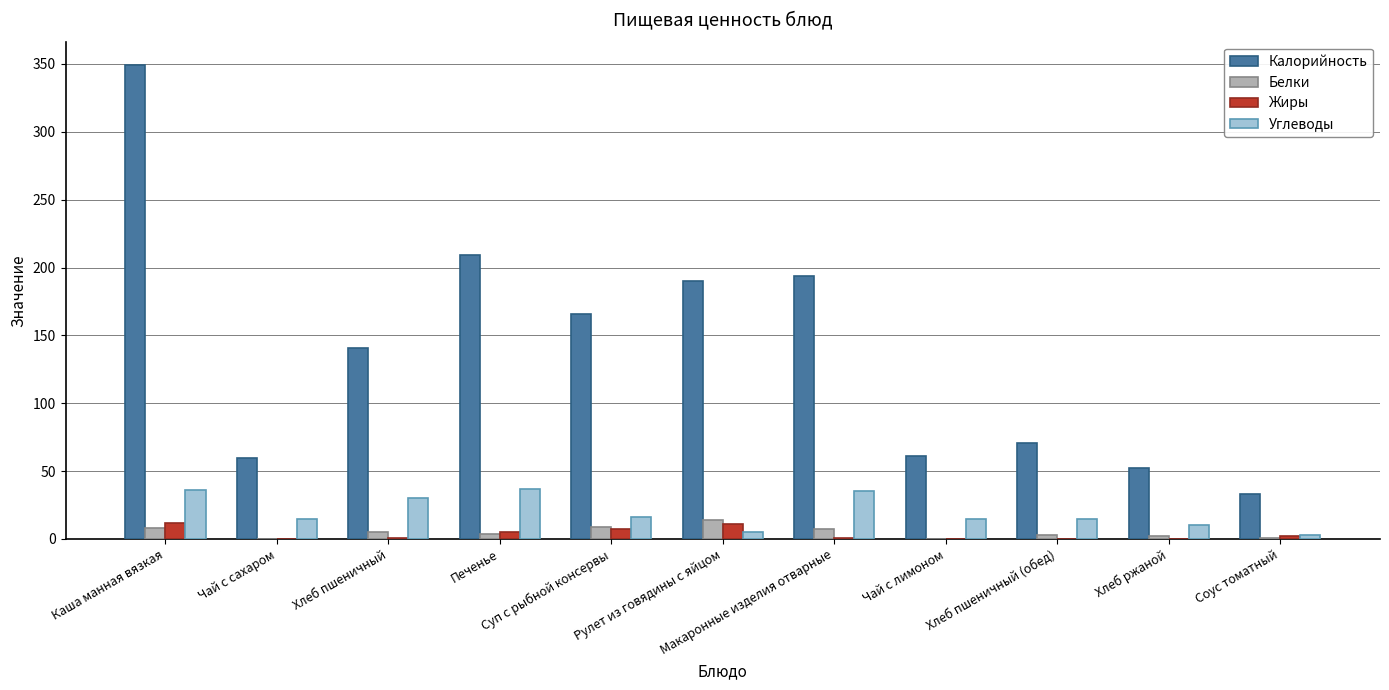

Where is Жиры nearest to the value 6?

Печенье